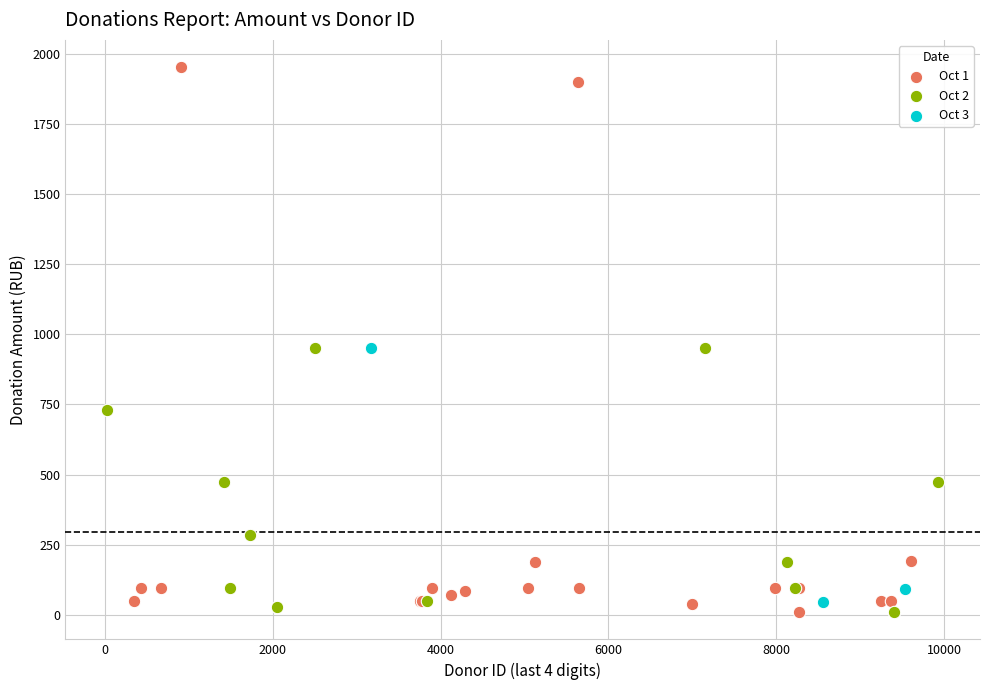

Which series has the widest spread of Y values?

Oct 1